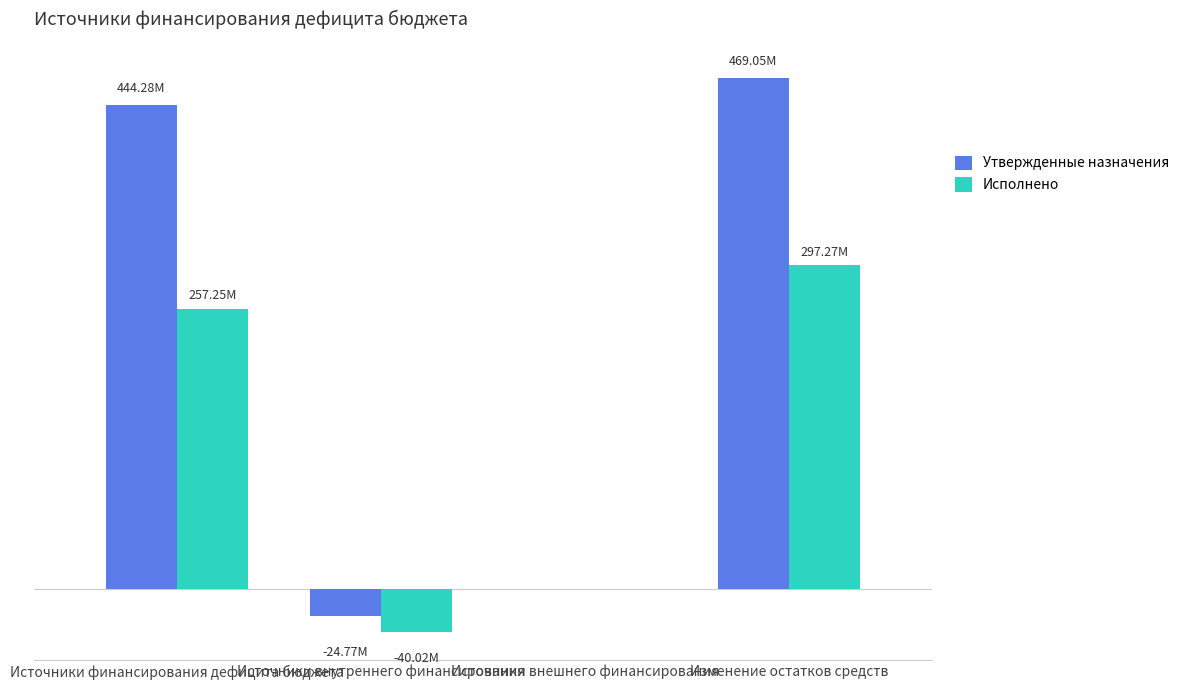

True or false: Утвержденные назначения has a value of -33058377.4 at Источники внутреннего финансирования.

False